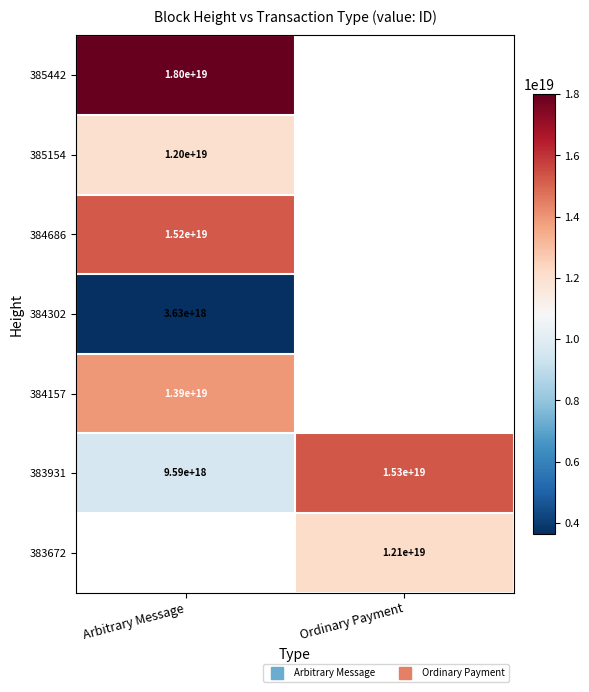

Which series has the largest range (max minus min)?

383931